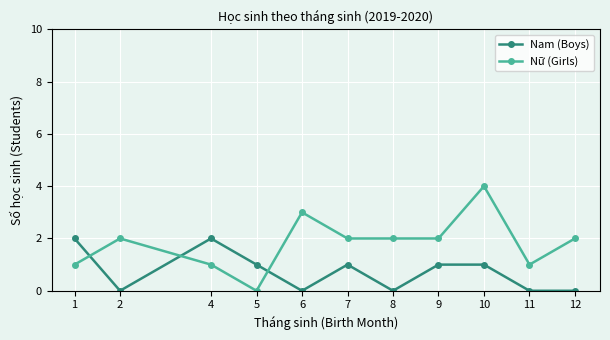

At 4, list the series in order from largest to smallest.

Nam (Boys), Nữ (Girls)